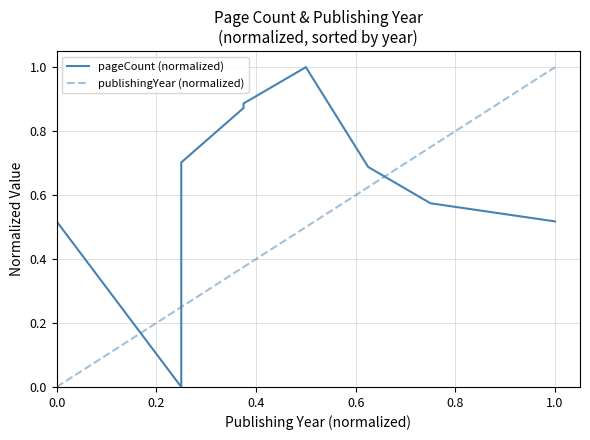

At 1.0, list the series in order from largest to smallest.

publishingYear (normalized), pageCount (normalized)